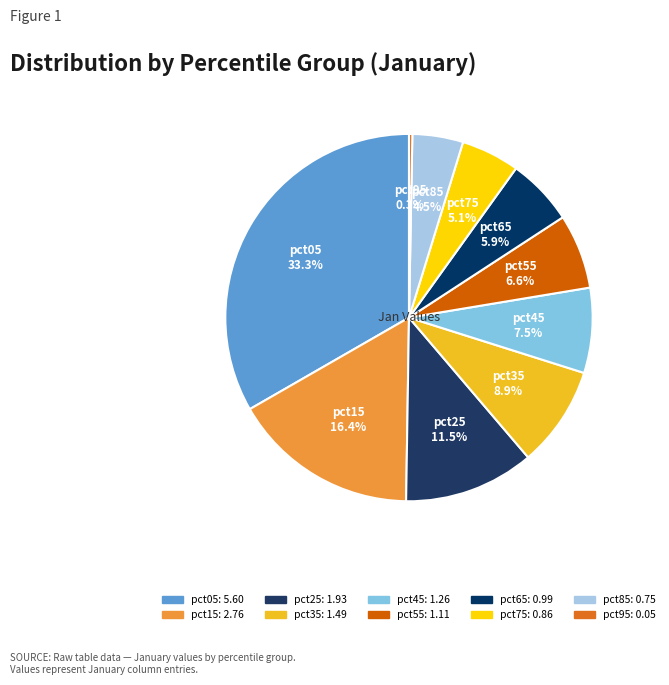

To the nearest percent, what is the difference between the largest and smallest slice percentages?

33%